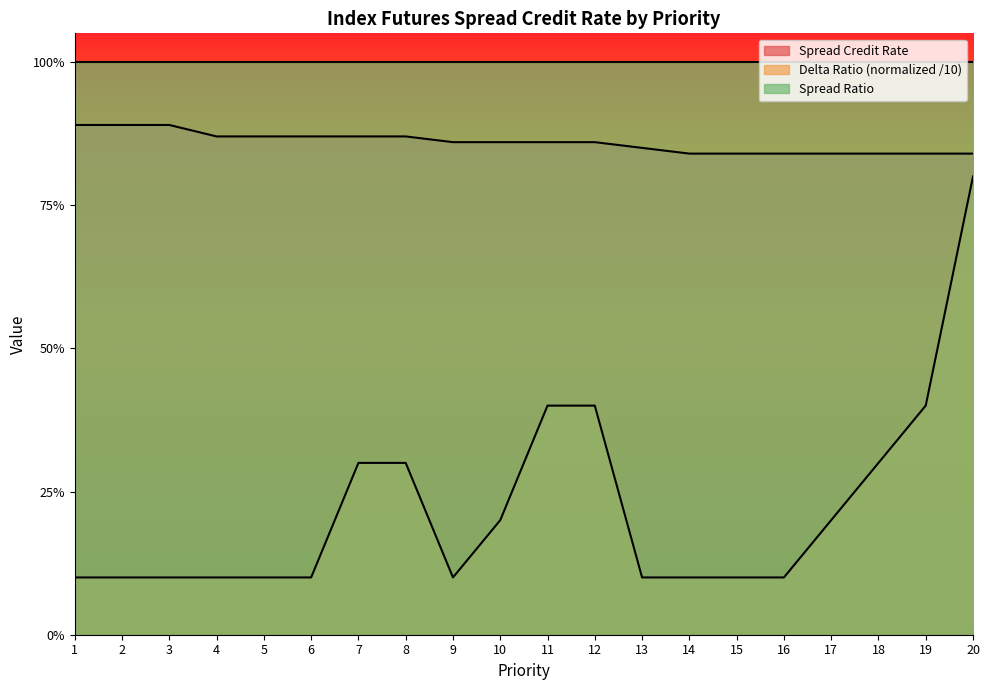

What are all the series names shown in the legend?

Spread Credit Rate, Delta Ratio (normalized /10), Spread Ratio